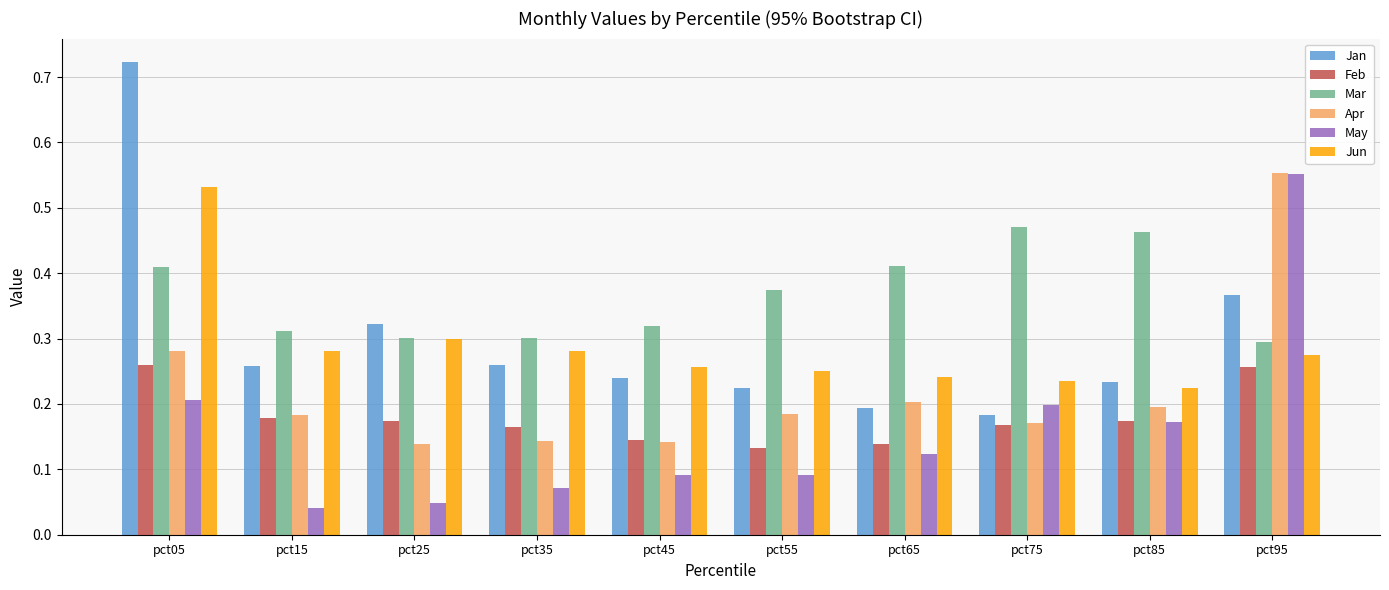

At how many categories does at least one series exceed 0?

10